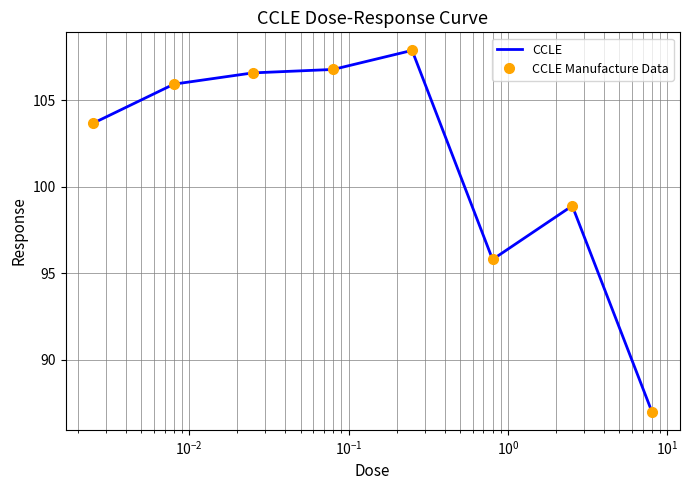

True or false: CCLE Manufacture Data and CCLE intersect in this chart.

False